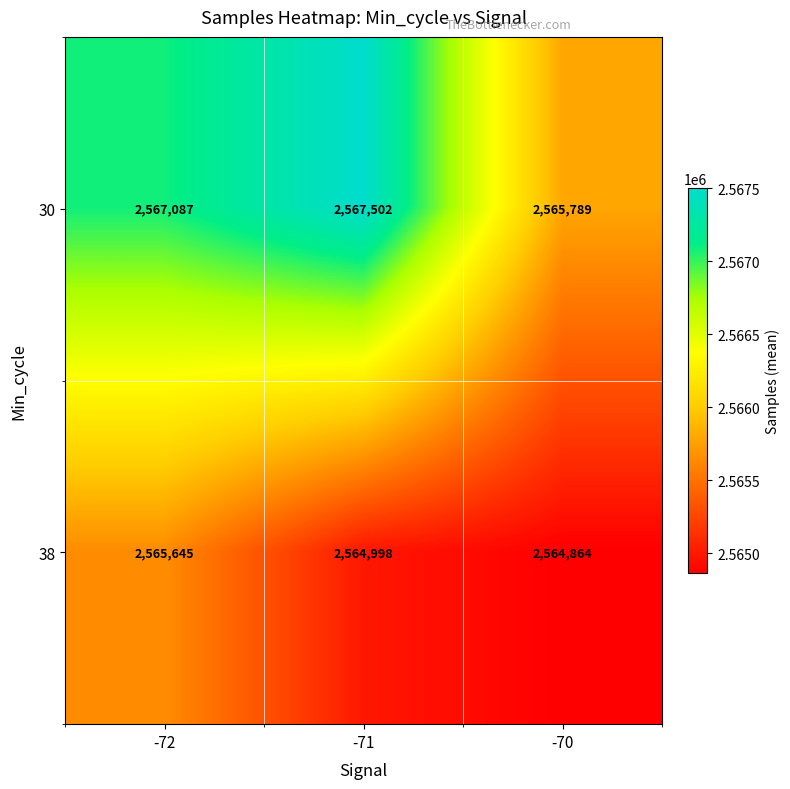

Which series has the largest range (max minus min)?

30